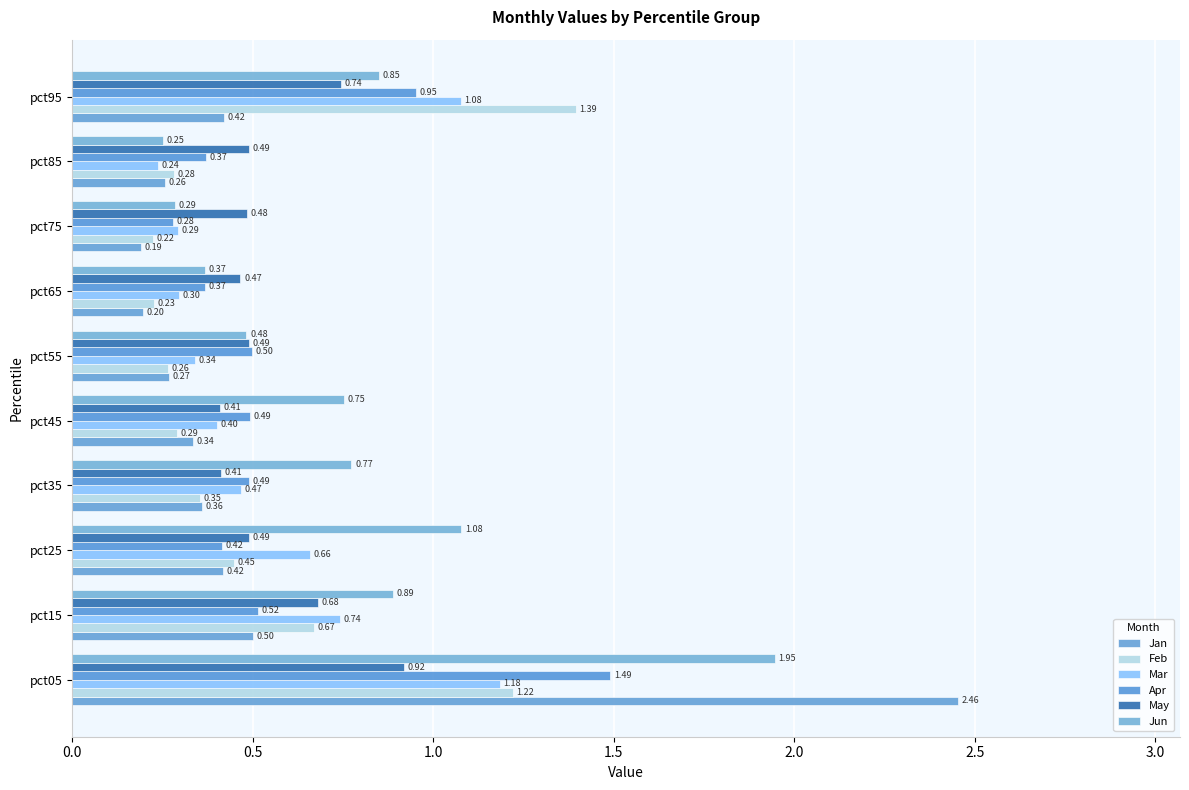

At how many categories does at least one series exceed 2?

1